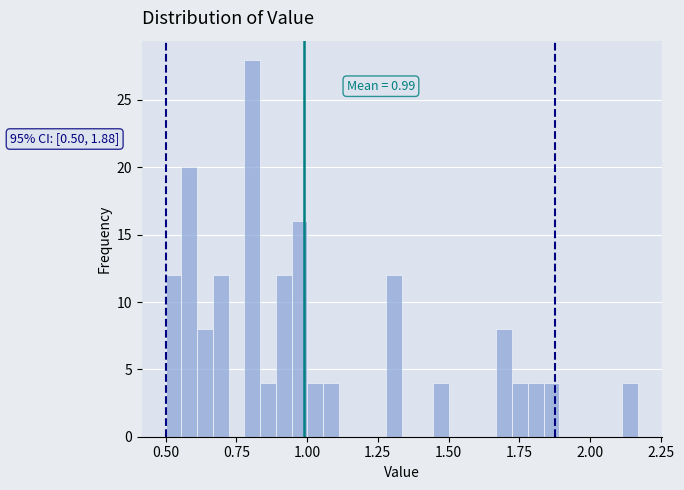

Read against the x-axis, roughly where is the centre of the tallest bar?

0.80